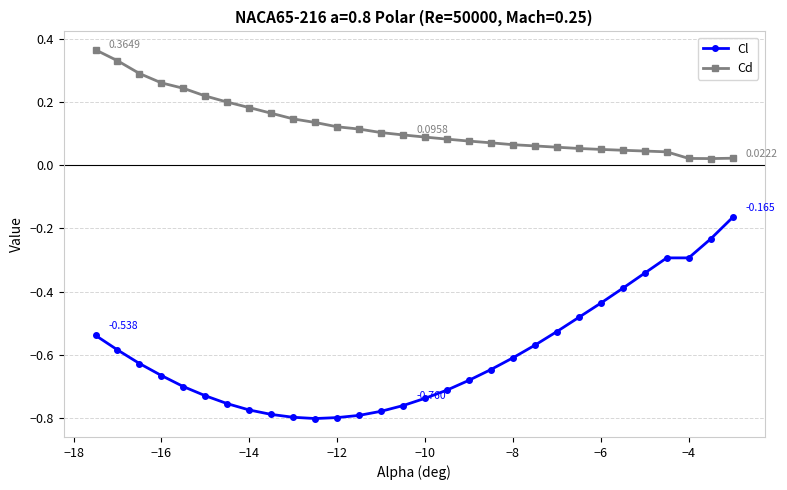

Which series has the largest range (max minus min)?

Cl